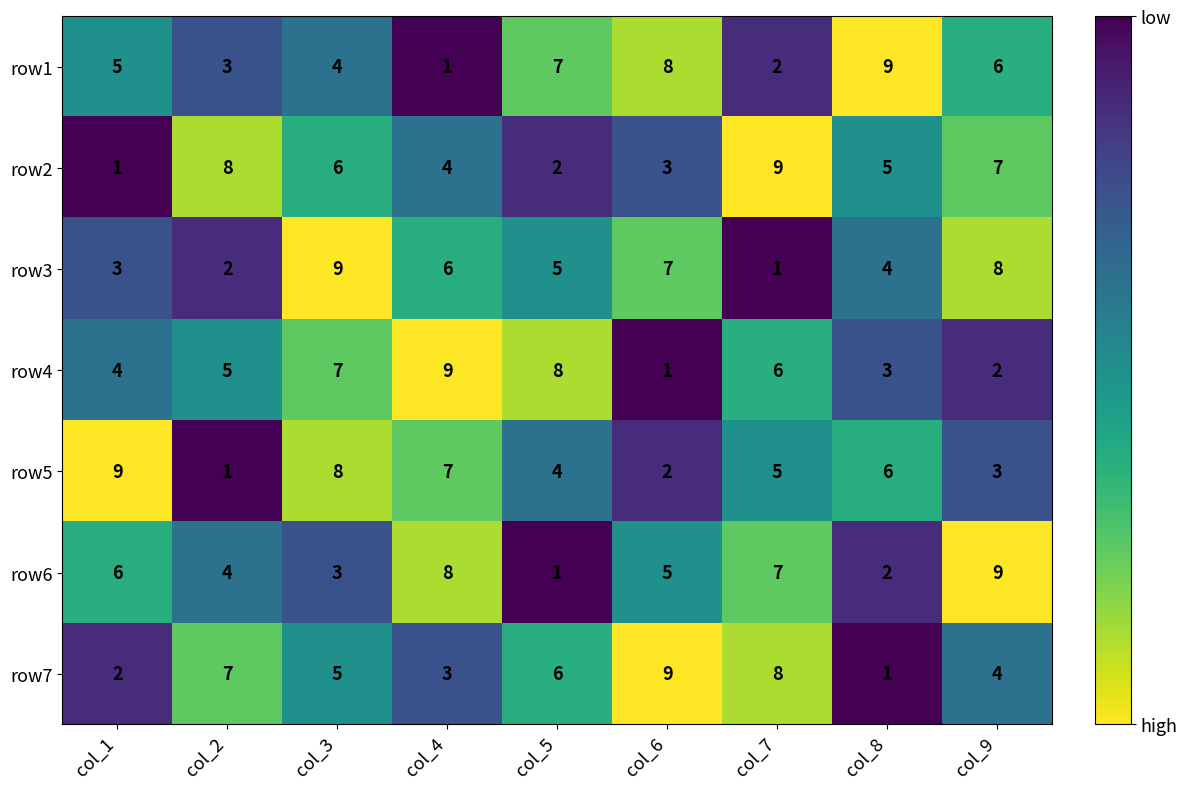

Where is row6 nearest to the value 5?

col_6